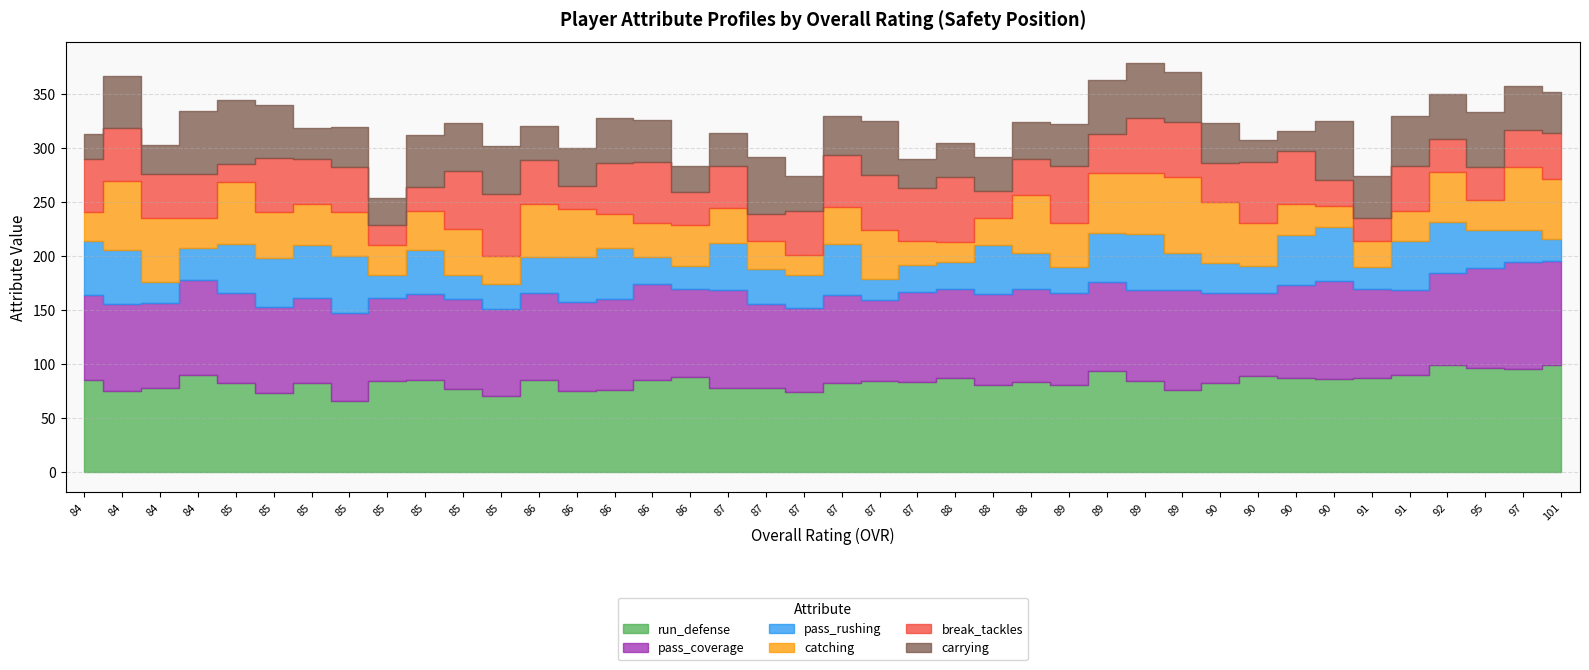

What are all the series names shown in the legend?

run_defense, pass_coverage, pass_rushing, catching, break_tackles, carrying